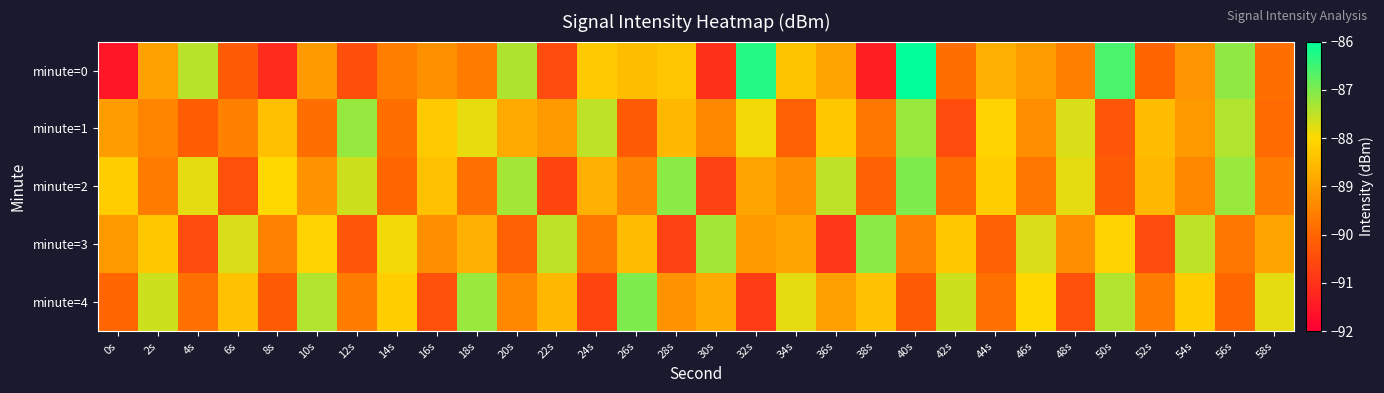

Rank the series by their maximum value, from lowest to highest.

minute=1, minute=3, minute=2, minute=4, minute=0